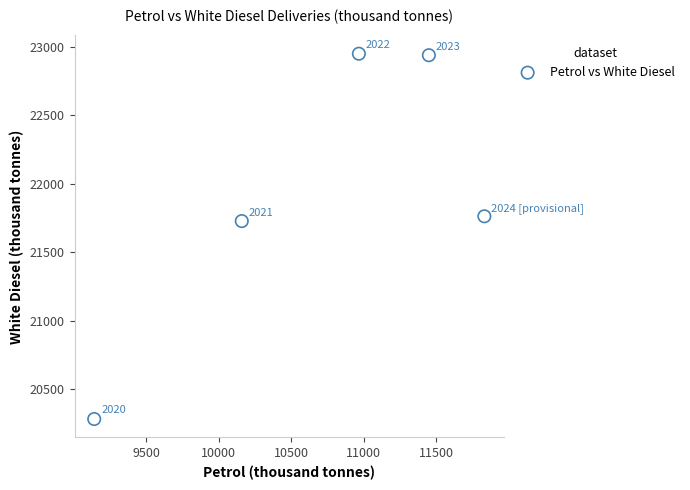

What is the range of X values (max minus min)?

2691.1